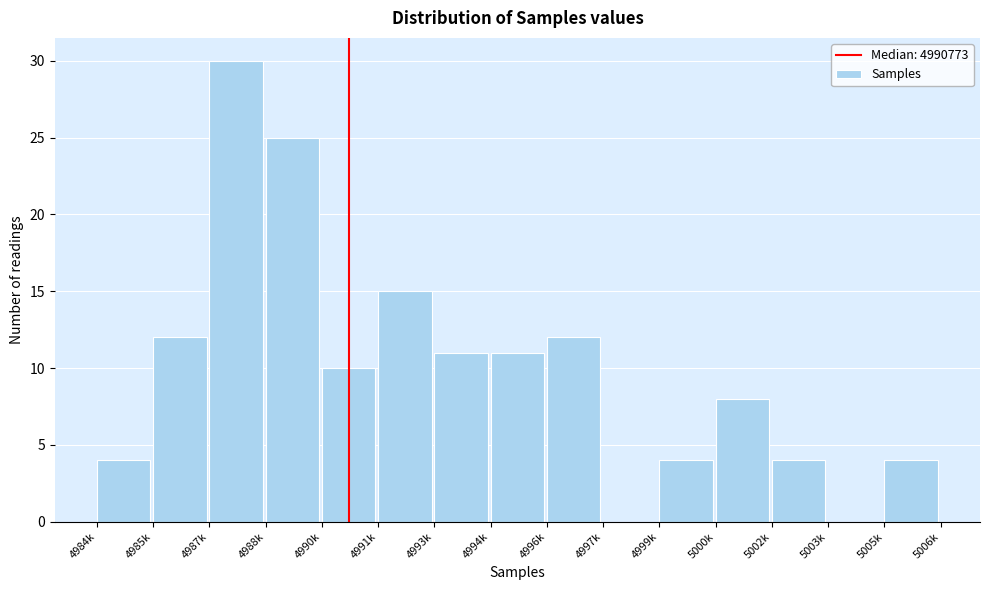

Reading left to right, list all the values displayed in this chart.

4984k=4	4985k=12	4987k=30	4988k=25	4990k=10	4991k=15	4993k=11	4994k=11	4996k=12	4997k=0	4999k=4	5000k=8	5002k=4	5003k=0	5005k=4